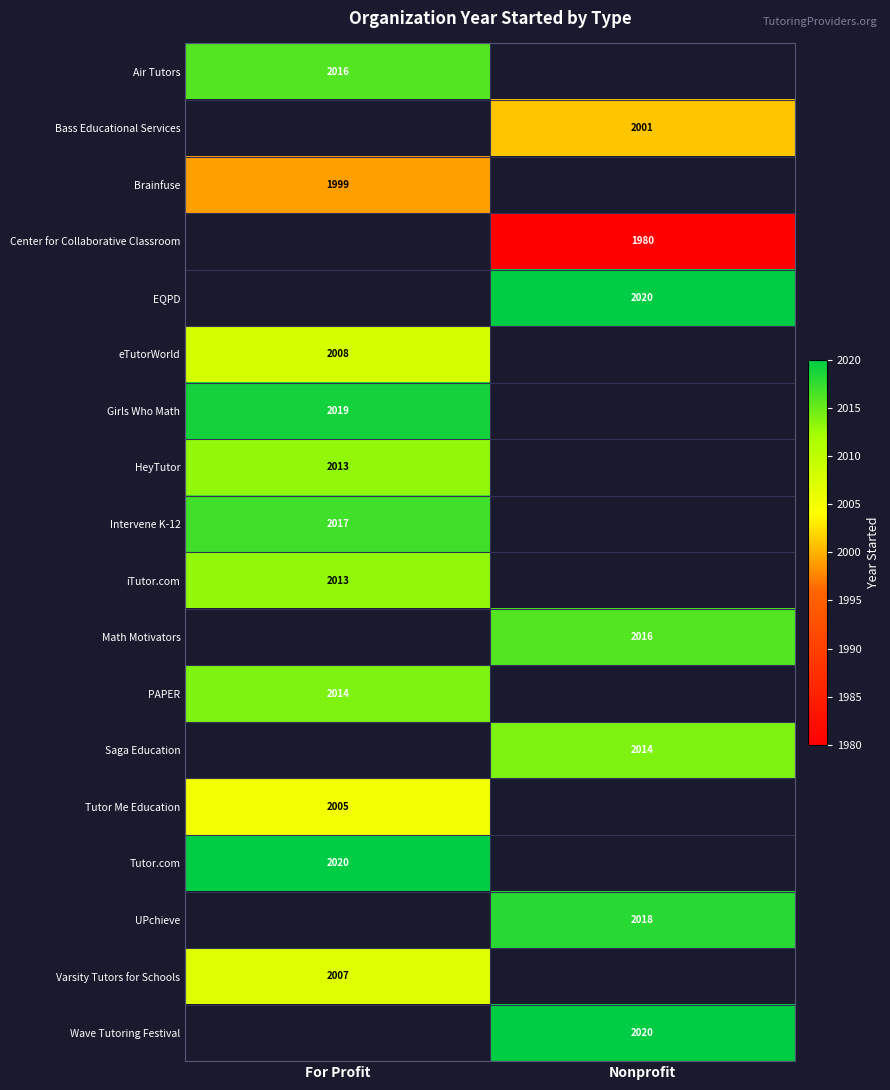

The Intervene K-12 series shows 2017 at For Profit. True or false?

True